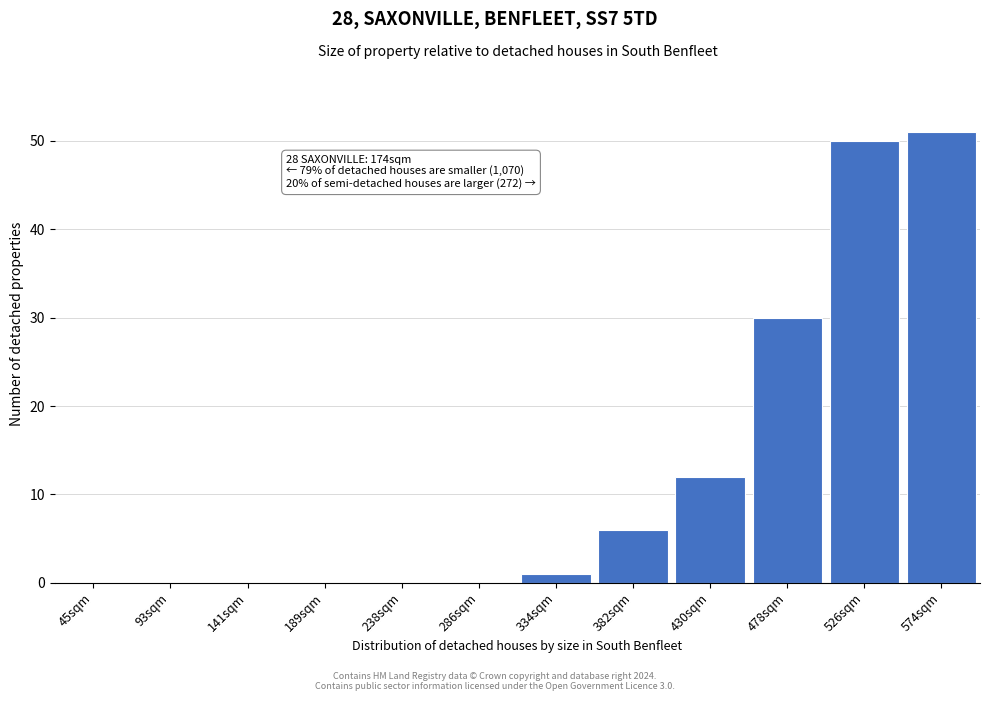

Reading left to right, list all the values displayed in this chart.

45sqm=0	93sqm=0	141sqm=0	189sqm=0	238sqm=0	286sqm=0	334sqm=1	382sqm=6	430sqm=12	478sqm=30	526sqm=50	574sqm=51